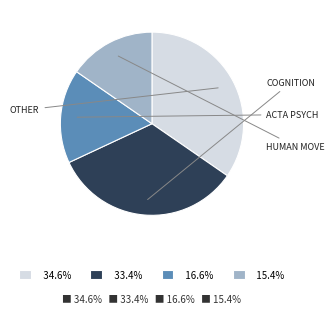

Is there any slice that represents more than half of the pie?

No